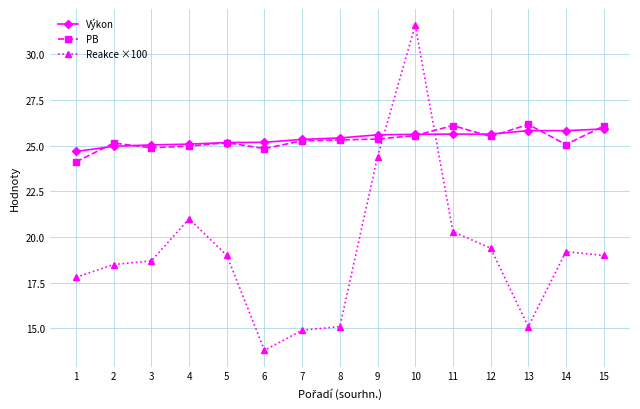

What is the value of the PB point at the 5th from the left?

25.2